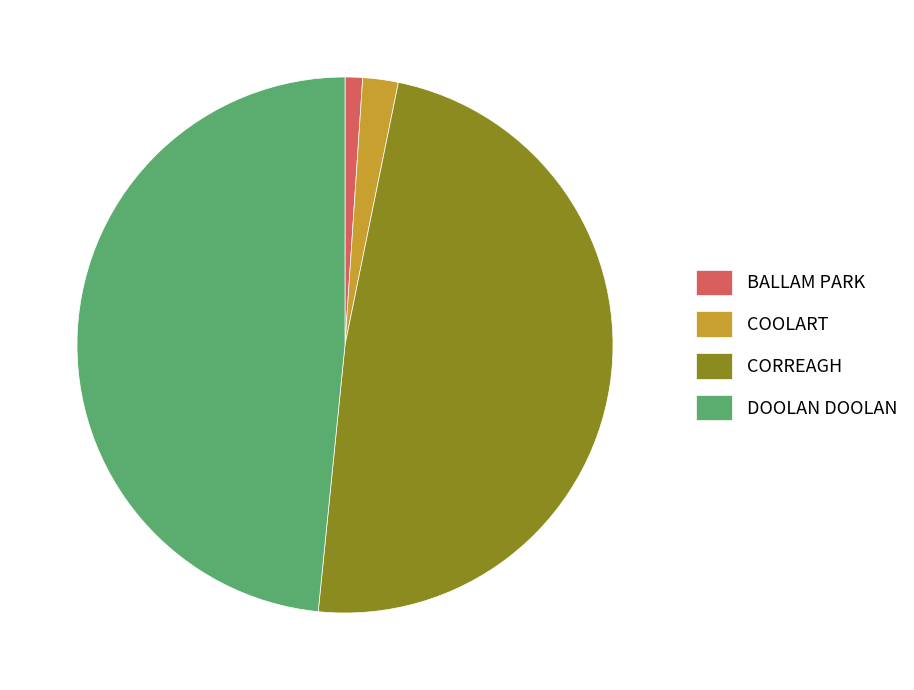

Which slice is the smallest?

BALLAM PARK